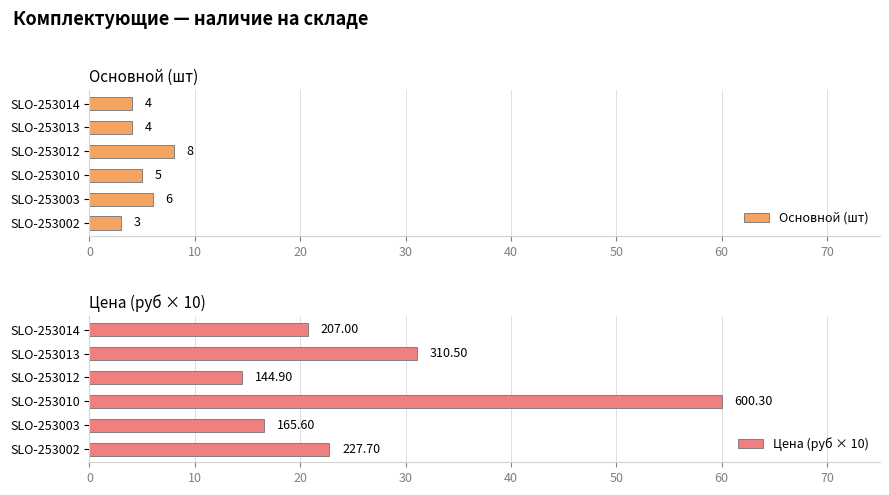

Count the Основной (шт) values in the range 4 to 6.

4